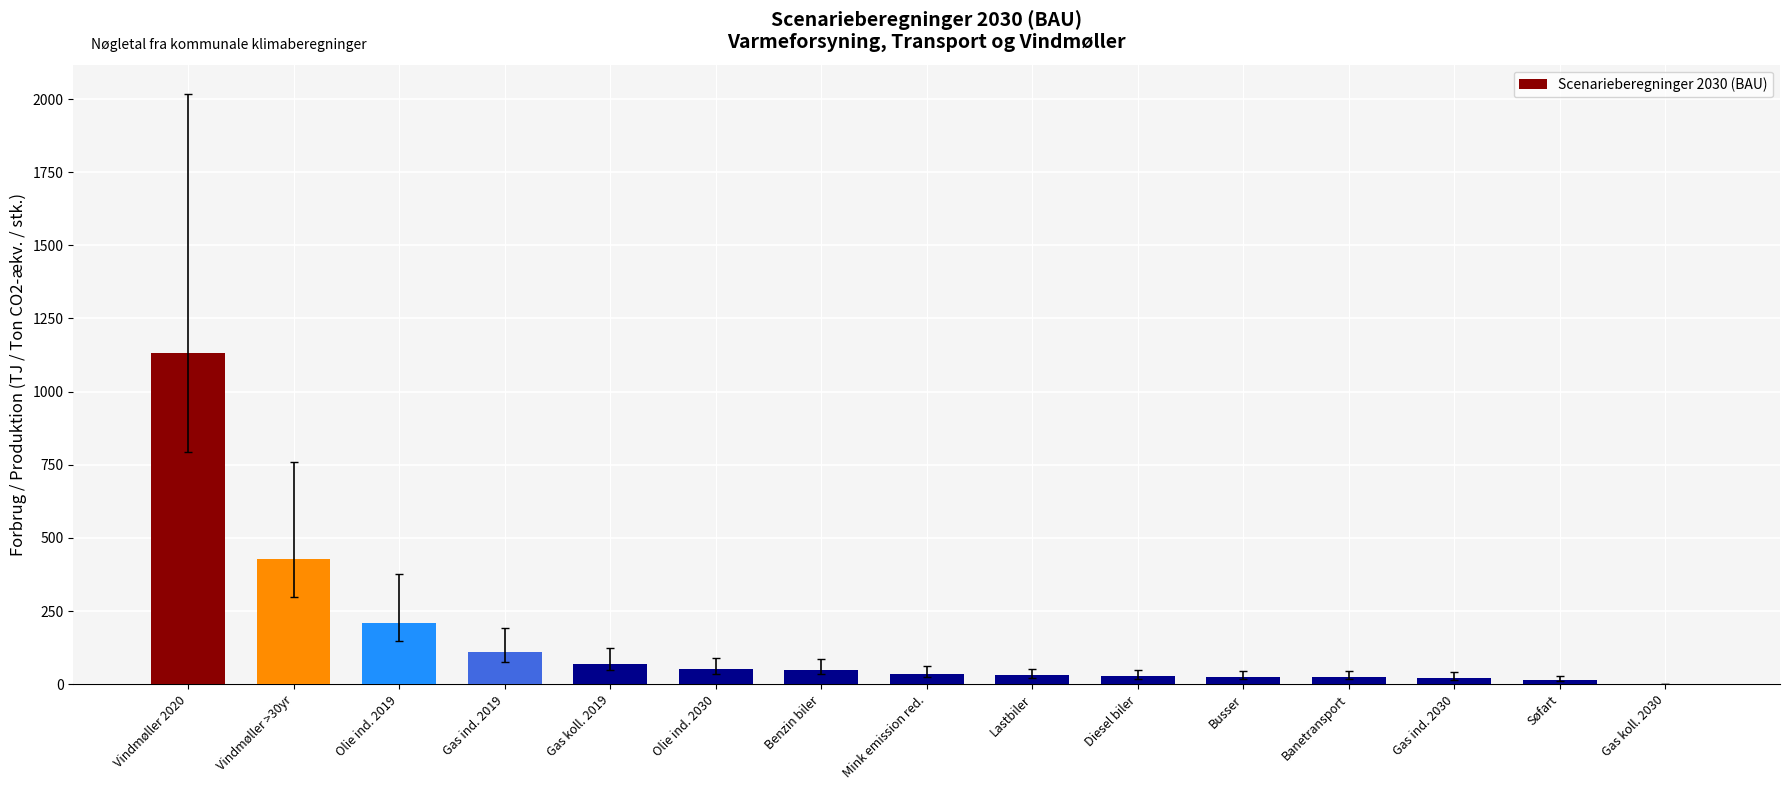

What is the maximum value shown in the chart?

1132.9